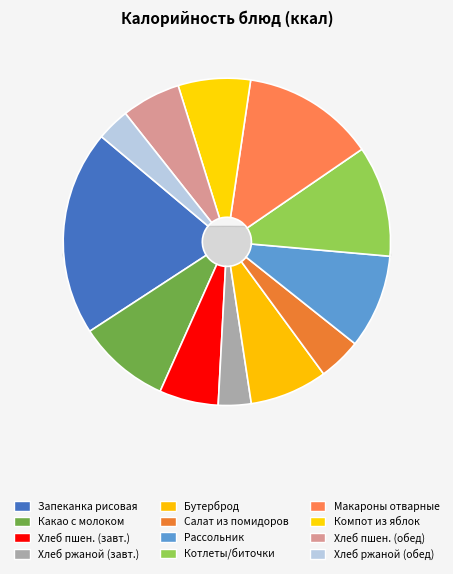

Does any single category account for the majority?

No